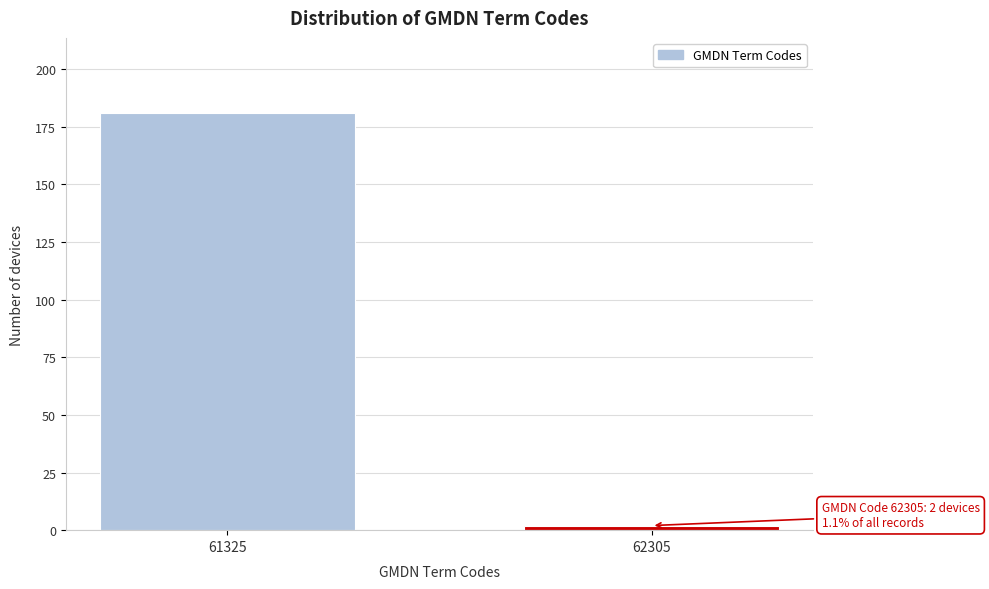

Reading left to right, list all the values displayed in this chart.

181	2